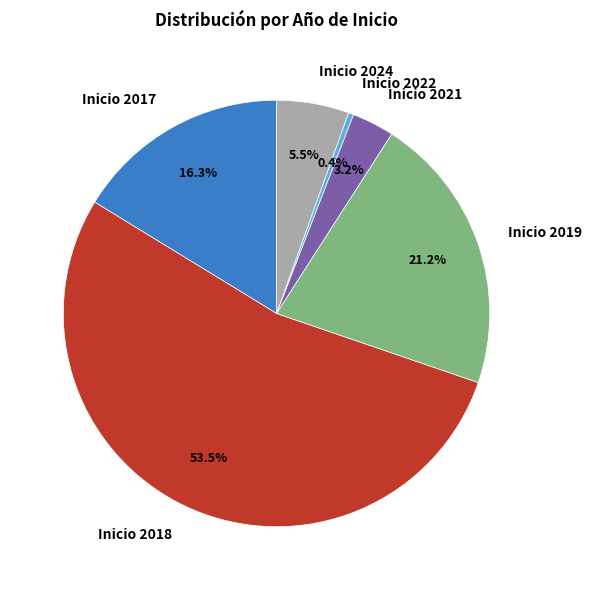

Which category has the smallest portion of the pie?

Inicio 2022